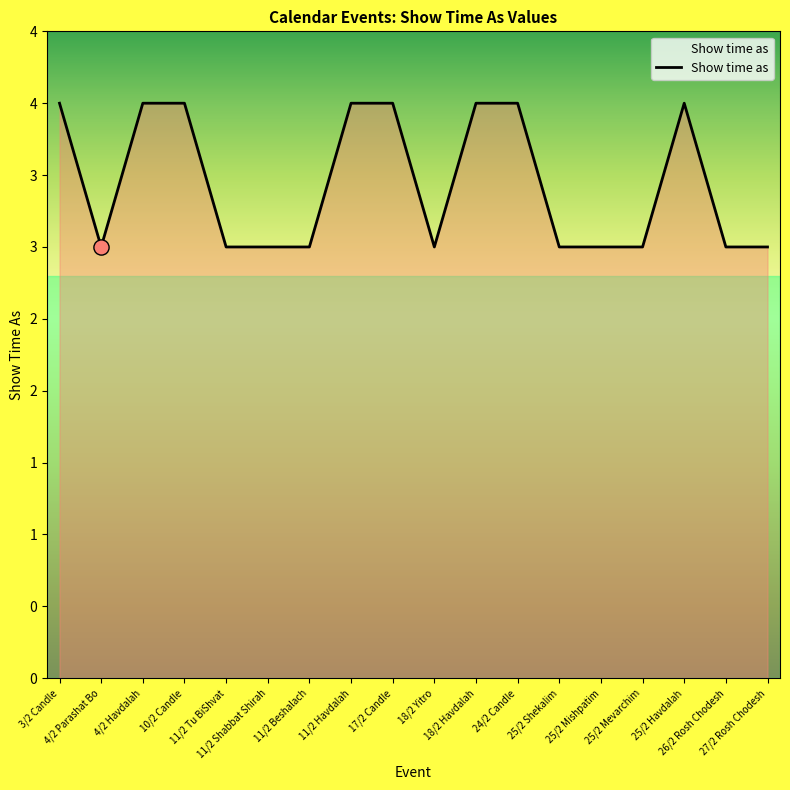

Is this an area chart (filled region under the line)?

Yes